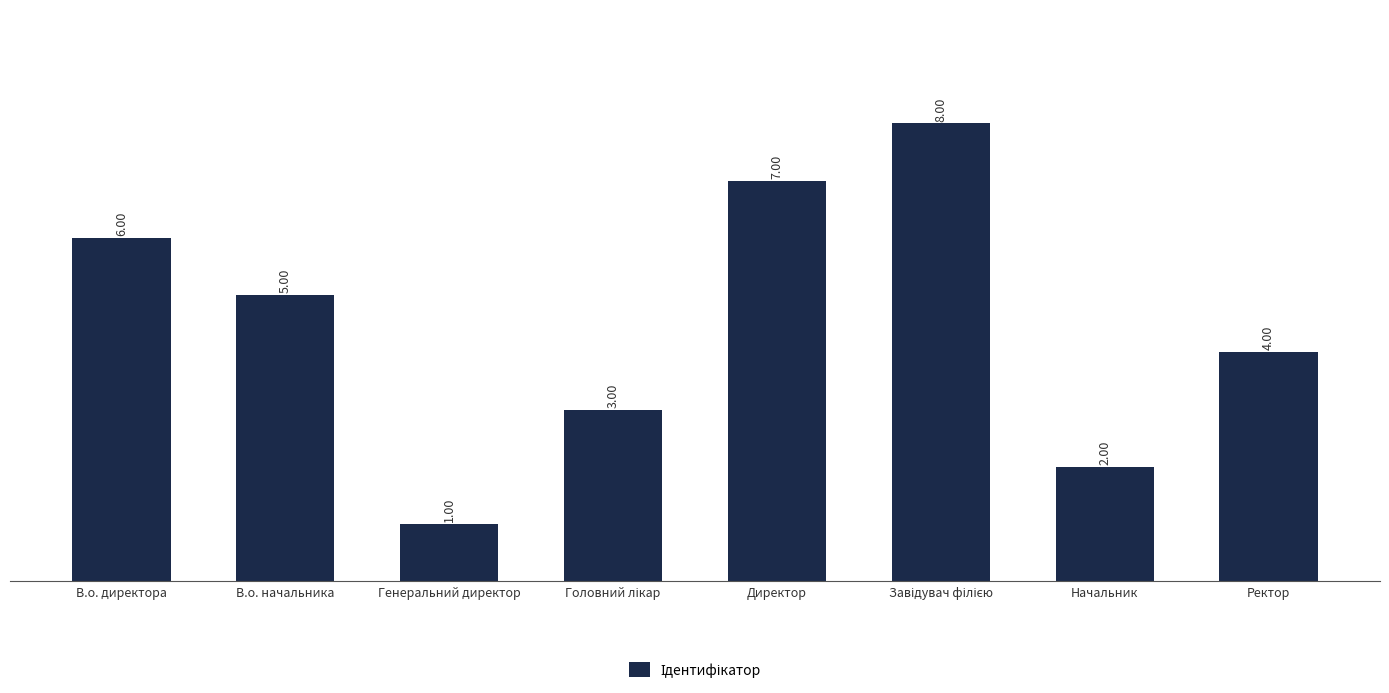

True or false: the data shows 5 at В.о. начальника.

True